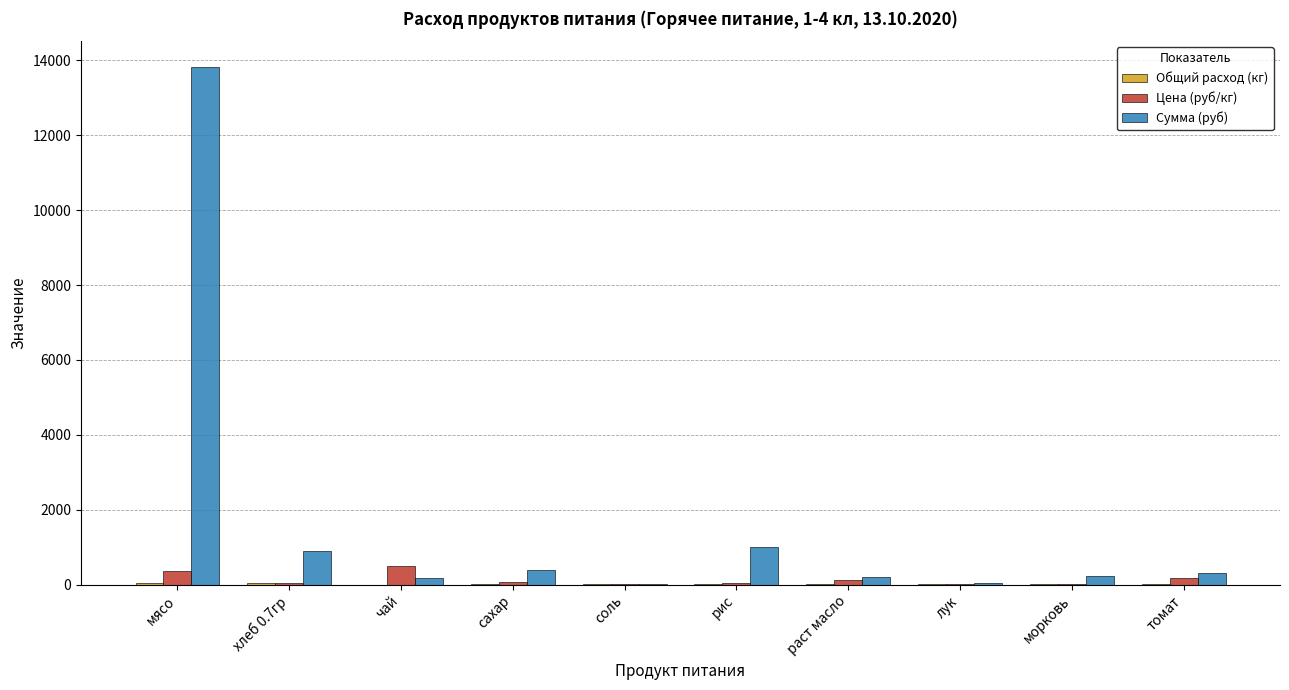

Are the bars grouped side by side (vs. stacked)?

Yes